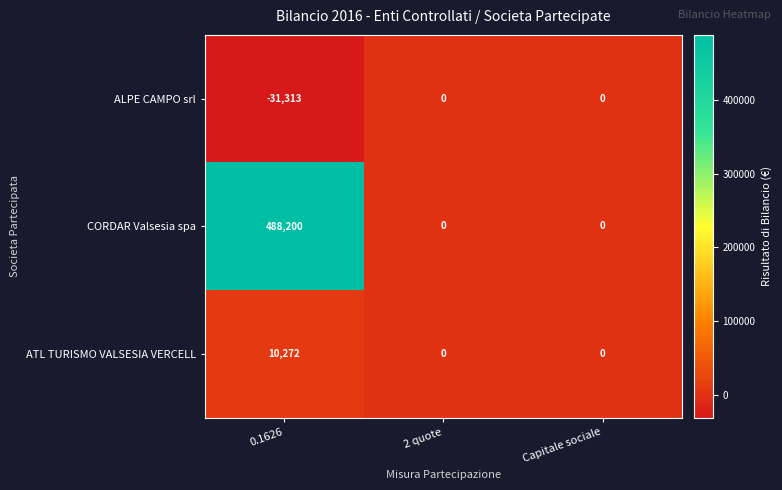

The CORDAR Valsesia spa series shows 488200 at 0.1626. True or false?

True